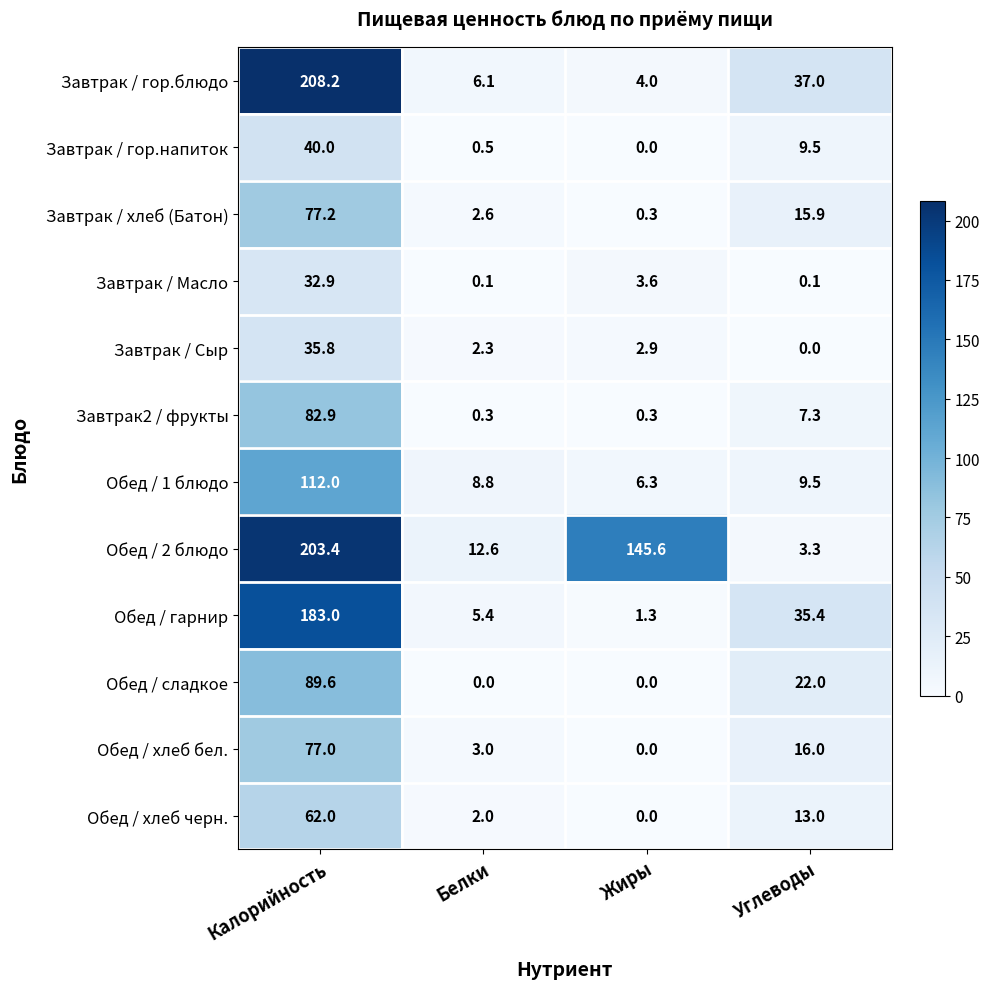

What is the maximum value for Завтрак / Сыр?

35.8